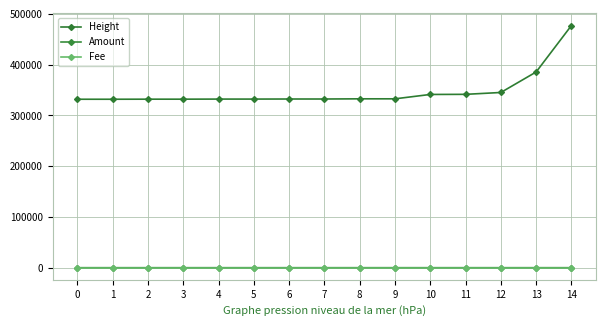

What is the total value across all series at 1?

331901.0